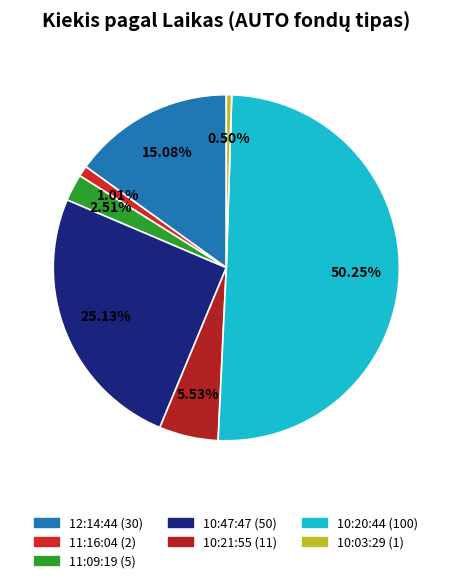

How many slices are in this pie chart?

7